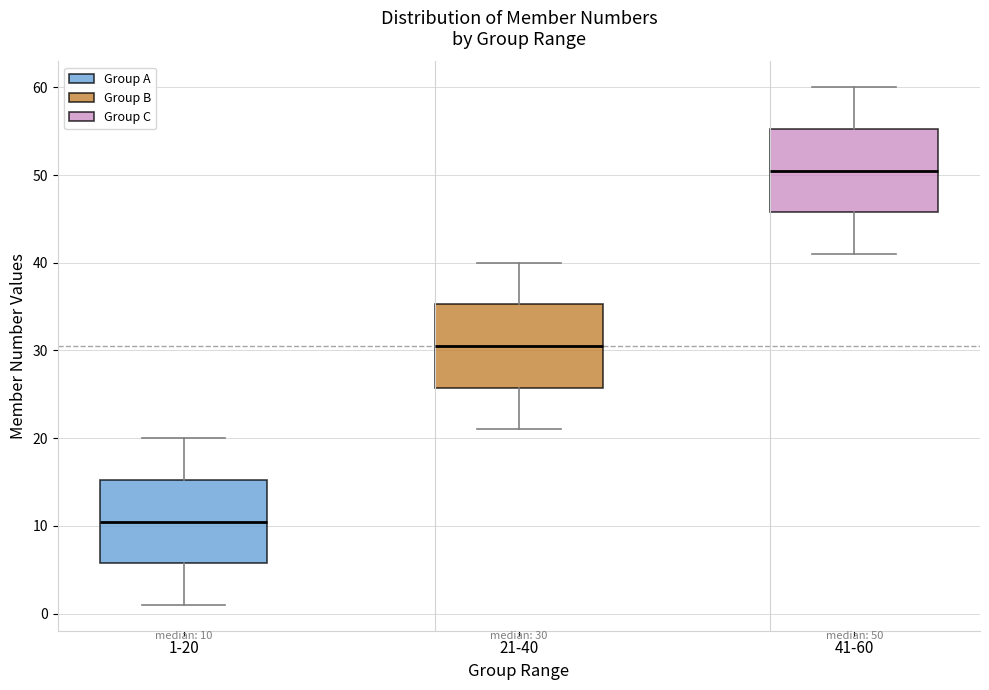

Which box's median line is the highest?

41-60